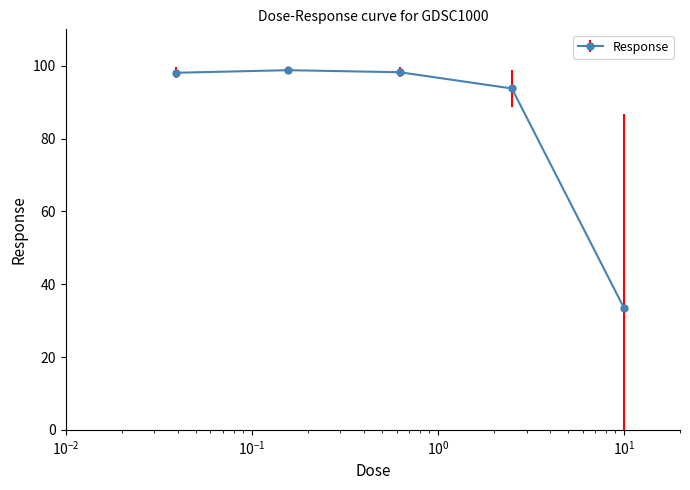

What is the value of the 5th point from the left?

33.5